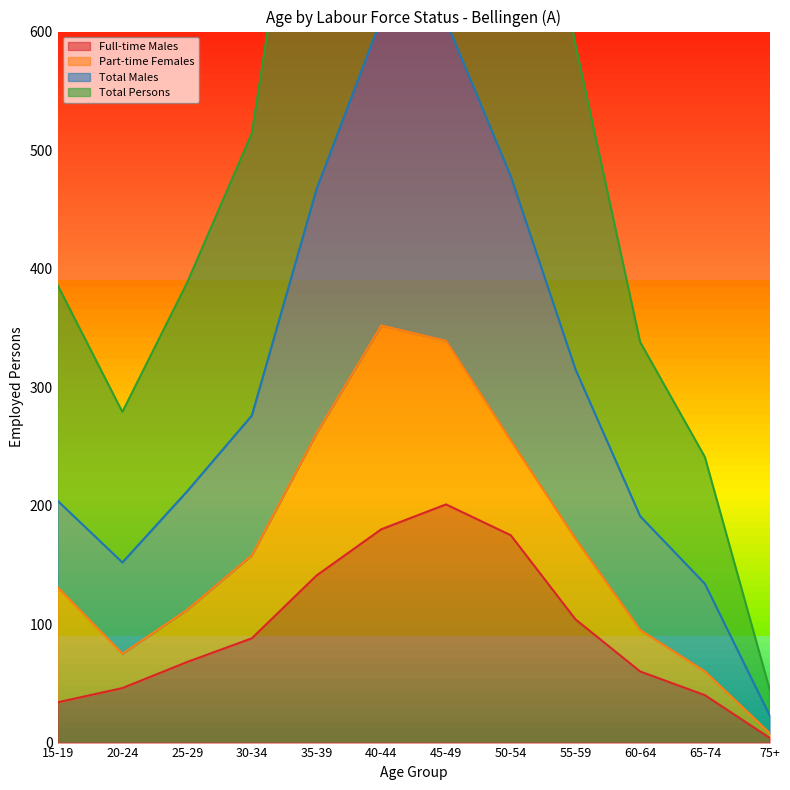

Between 15-19 and 60-64, which is larger?

60-64